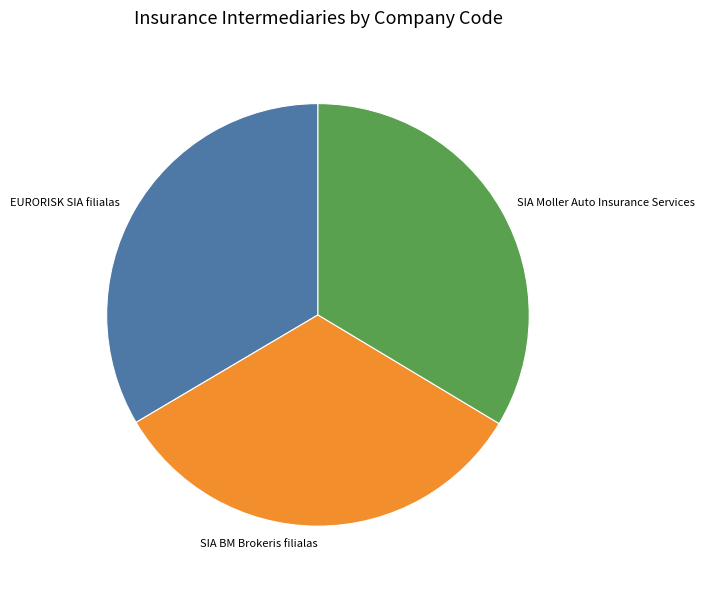

Which slice is the smallest?

SIA BM Brokeris filialas